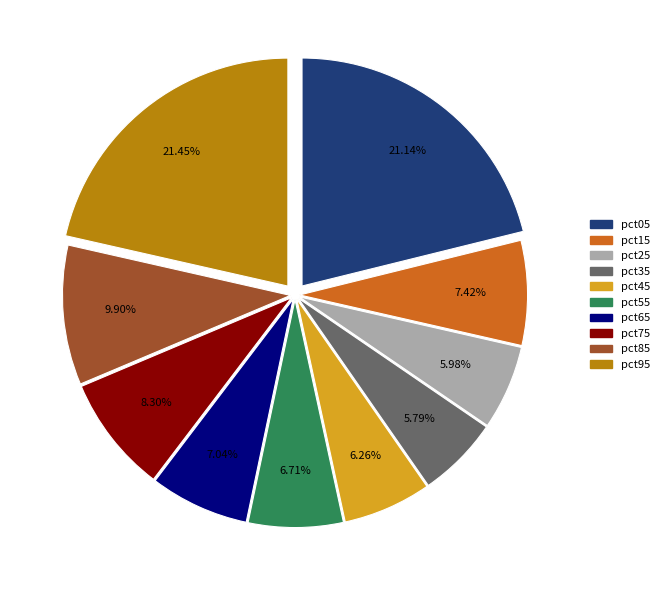

Does pct65 account for over 50% of the chart?

No